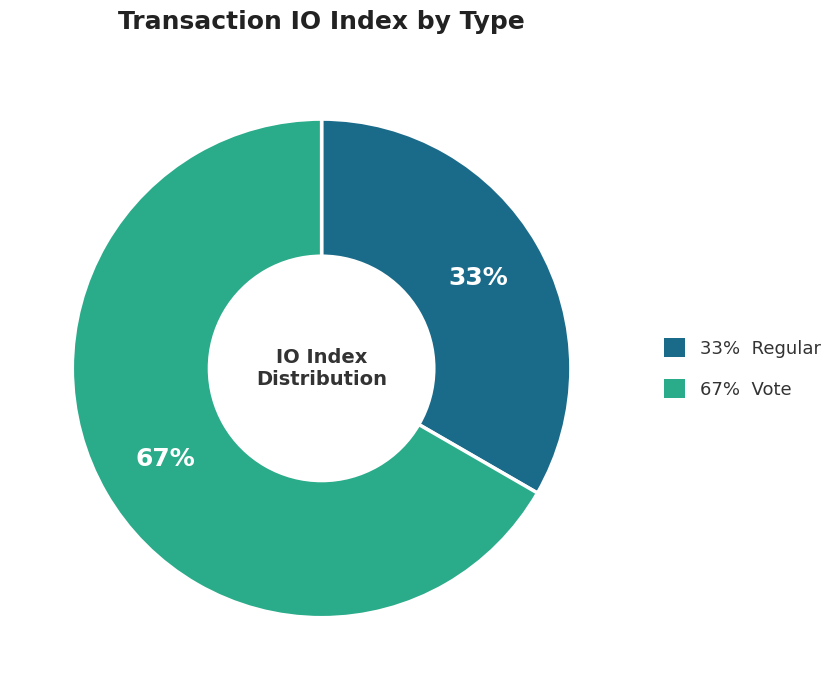

To the nearest percent, what is the average slice percentage?

50%